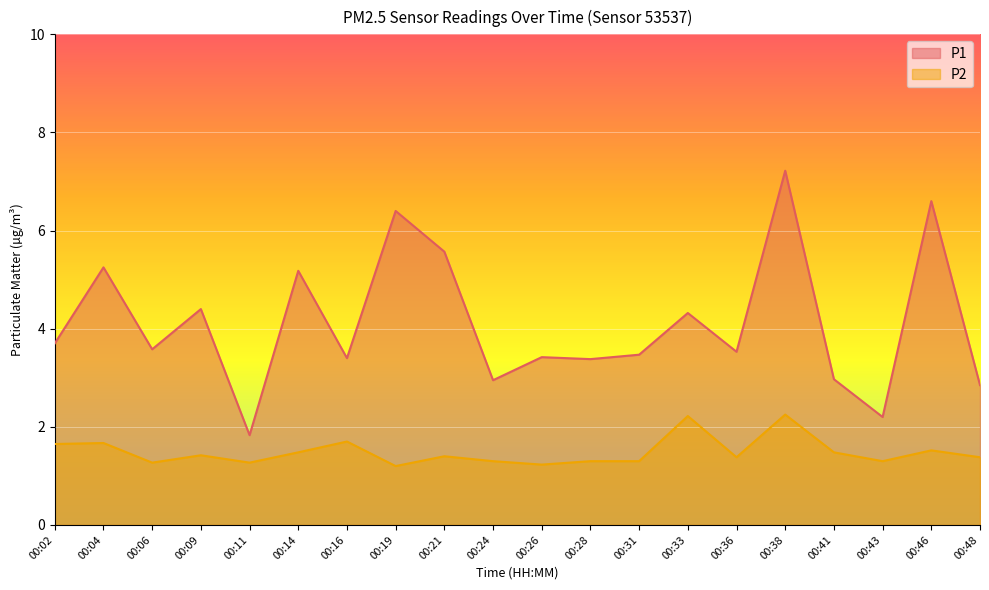

What is the total value across all series at 00:36?

4.9